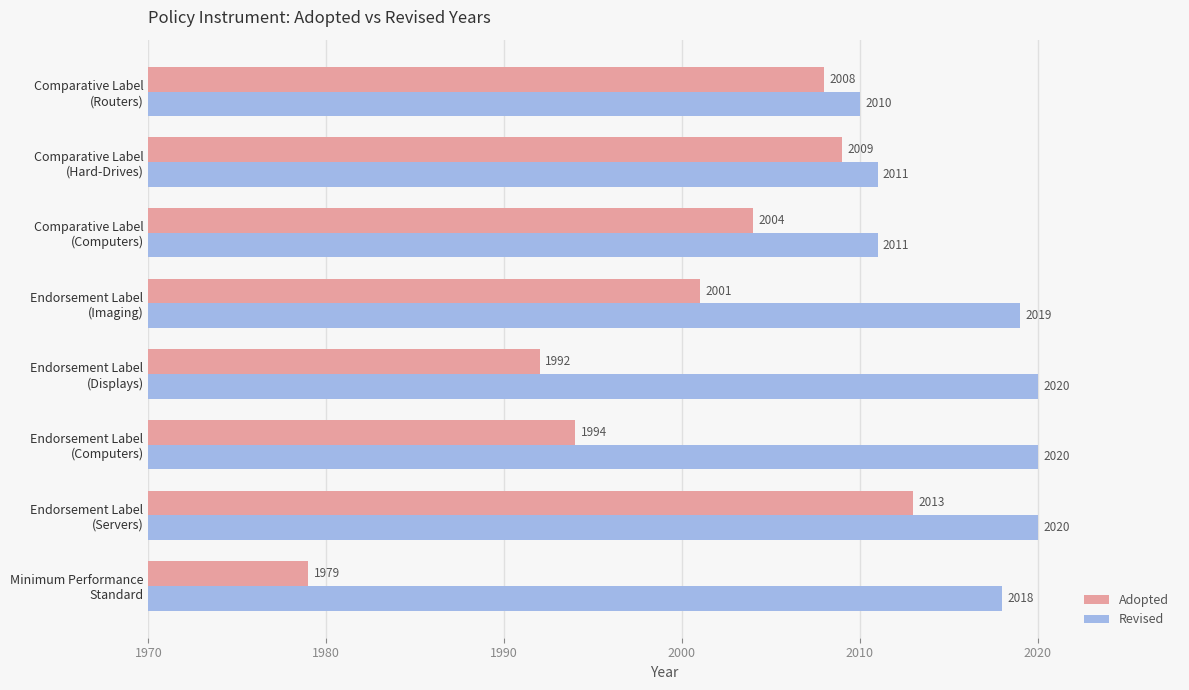

Which series has the largest range (max minus min)?

Adopted